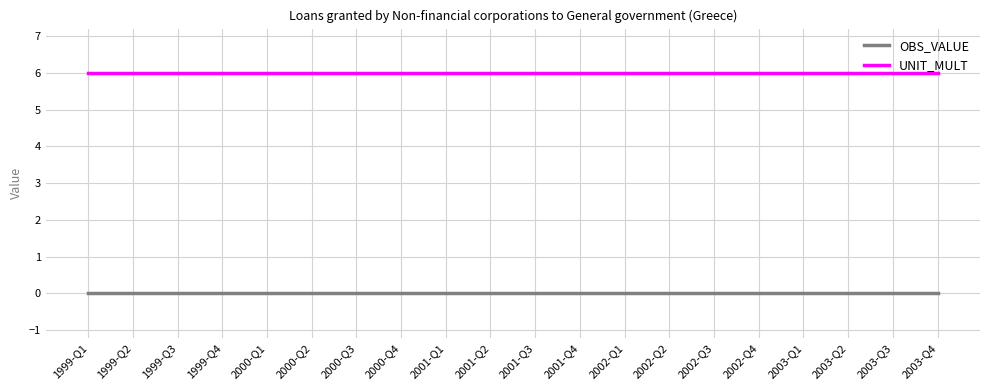

At 2000-Q1, list the series in order from smallest to largest.

OBS_VALUE, UNIT_MULT